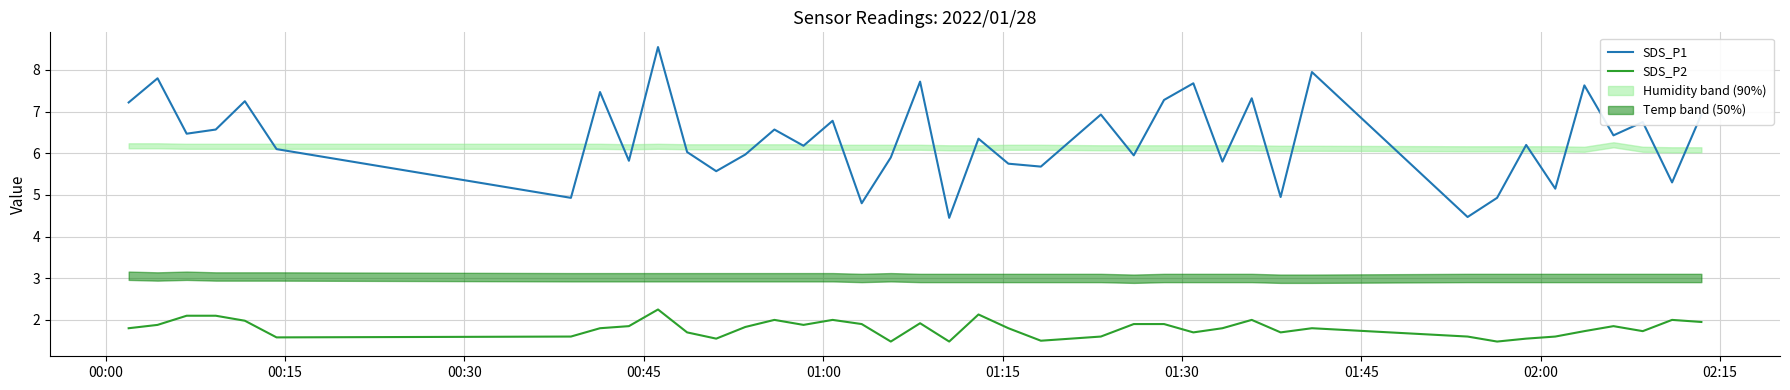

What is the highest value of the SDS_P1 series?

8.6